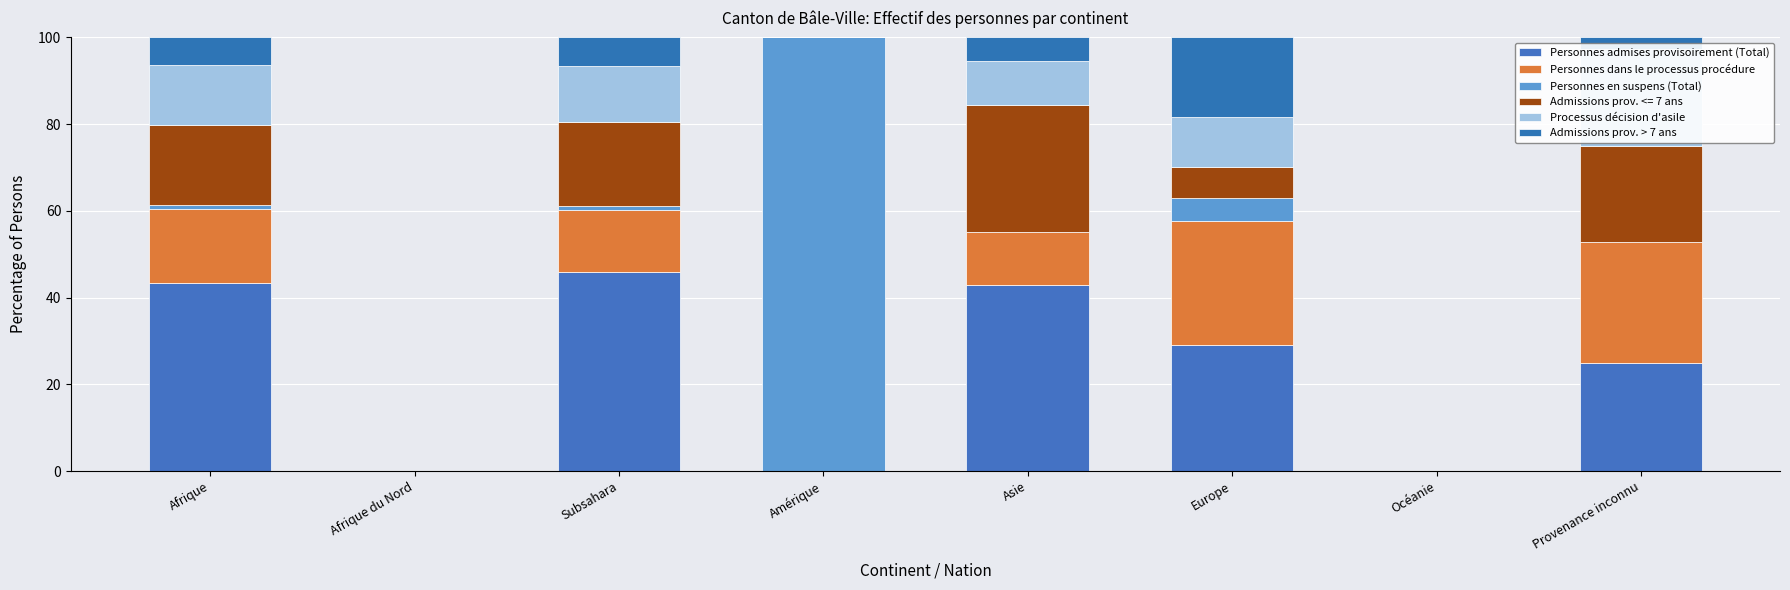

Between Amérique and Afrique du Nord, which is larger?

Amérique